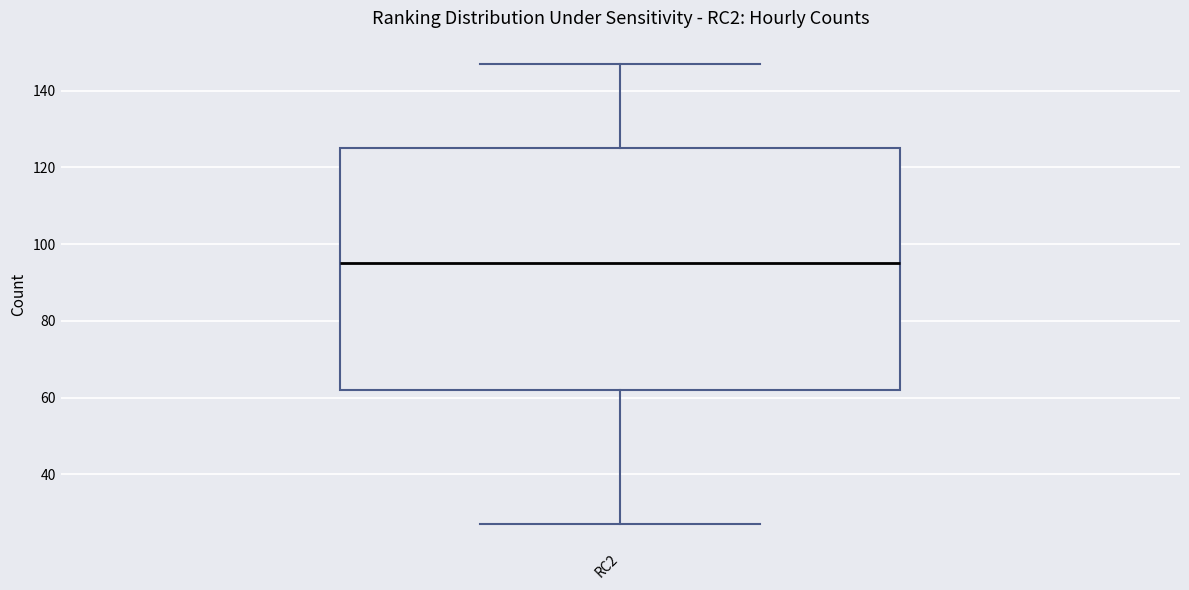

Transcribe this box plot: give where the median line is, the range the box spans, and where the two whiskers end, as read against the y-axis. The values are not printed on the chart, so give them approximately, as read against the axis.

median 96, box 62 to 126, whiskers 28 to 148